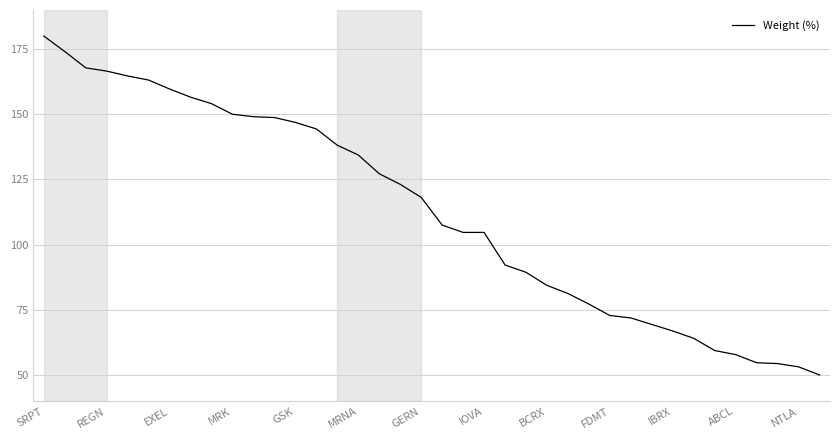

Is this an area chart (filled region under the line)?

No